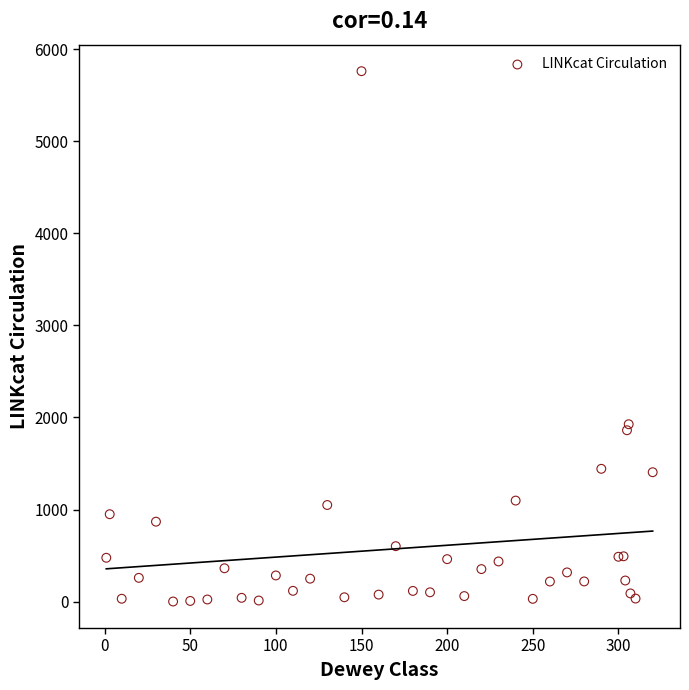

What Y value in the scatter plot is closest to 2880?

1926